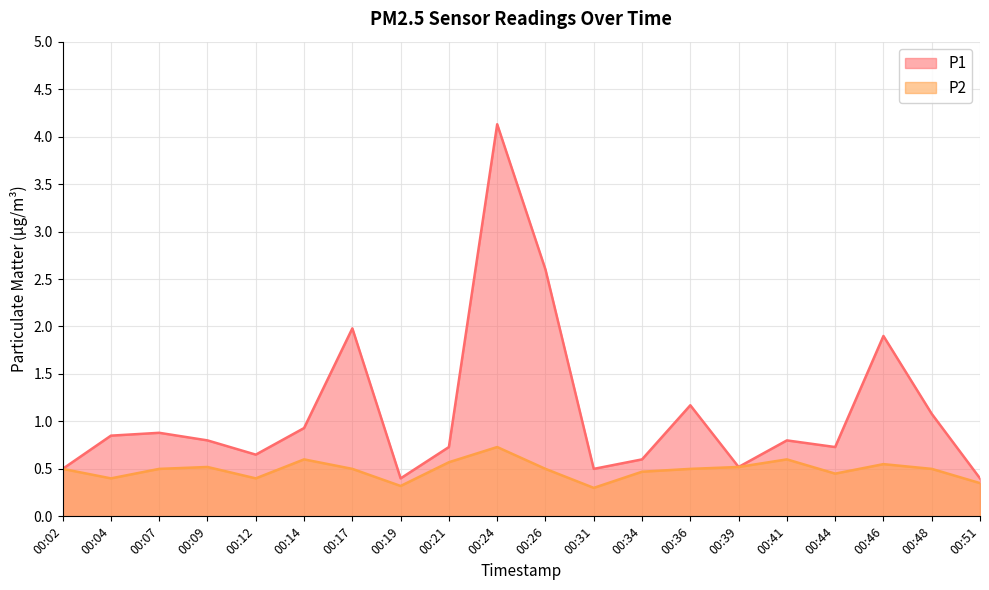

Reading left to right, extract all data points from this chart.

P1: 00:02=0.5	00:04=0.8	00:07=0.9	00:09=0.8	00:12=0.7	00:14=0.9	00:17=2.0	00:19=0.4	00:21=0.7	00:24=4.1	00:26=2.6	00:31=0.5	00:34=0.6	00:36=1.2	00:39=0.5	00:41=0.8	00:44=0.7	00:46=1.9	00:48=1.1	00:51=0.4
P2: 00:02=0.5	00:04=0.4	00:07=0.5	00:09=0.5	00:12=0.4	00:14=0.6	00:17=0.5	00:19=0.3	00:21=0.6	00:24=0.7	00:26=0.5	00:31=0.3	00:34=0.5	00:36=0.5	00:39=0.5	00:41=0.6	00:44=0.5	00:46=0.6	00:48=0.5	00:51=0.3